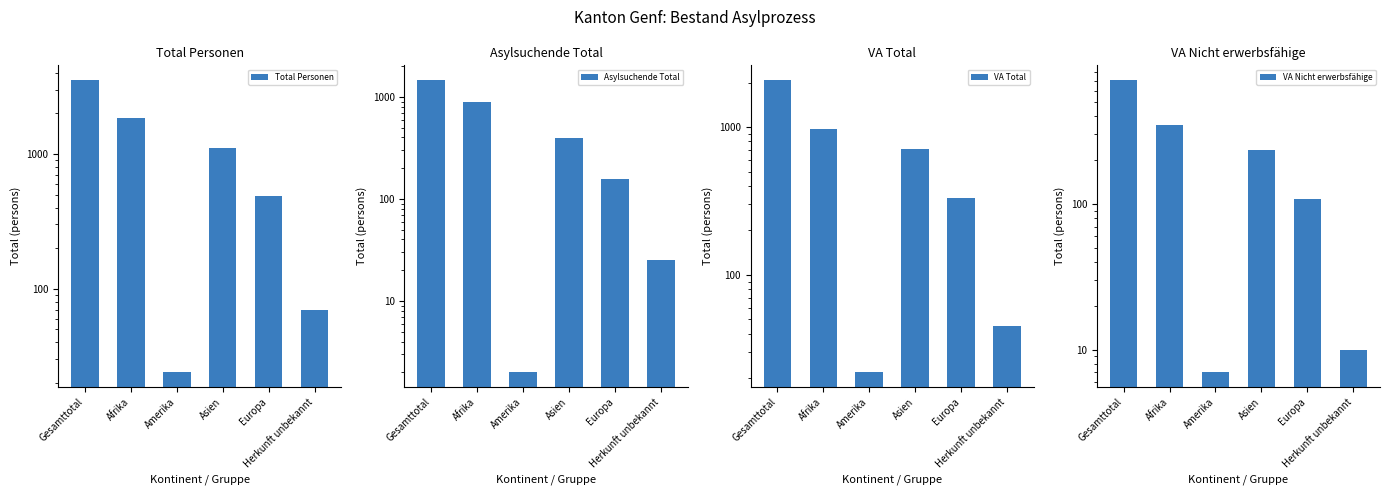

Which label corresponds to the smallest value in the chart?

Amerika